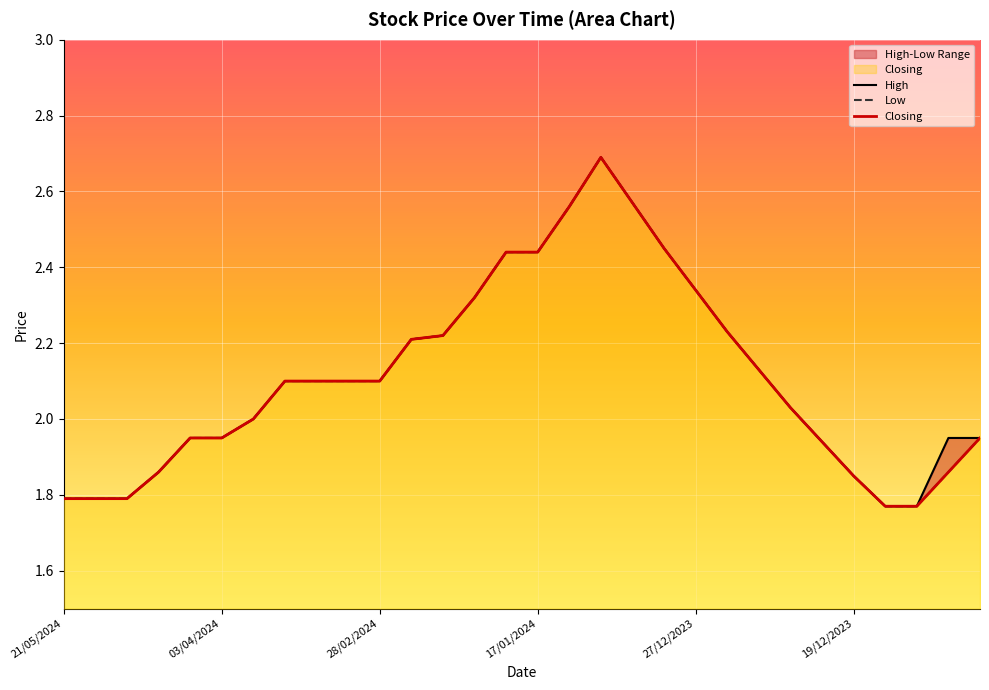

The Low series shows 2.6 at 18. True or false?

True